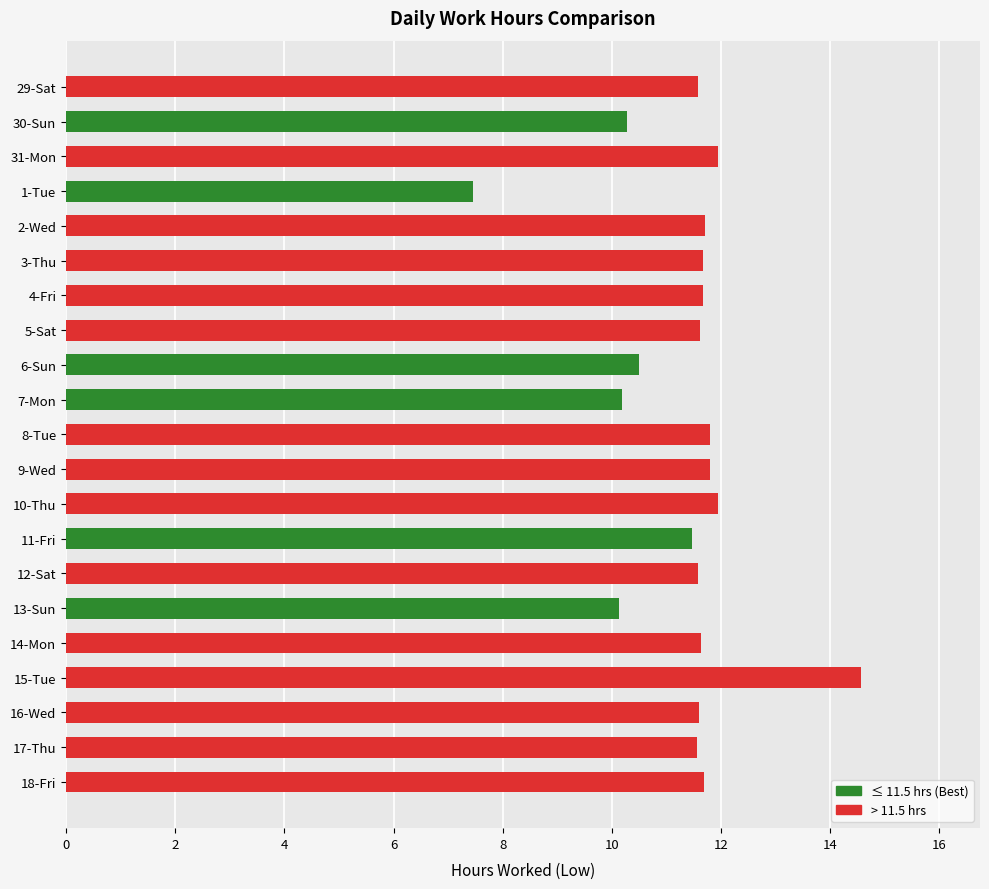

What is the average value?

11.4